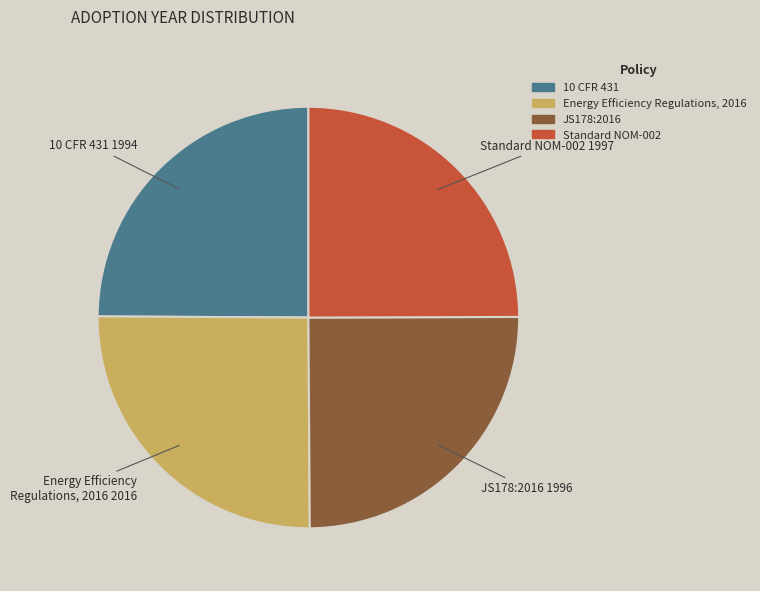

Is 10 CFR 431 the majority of the pie?

No